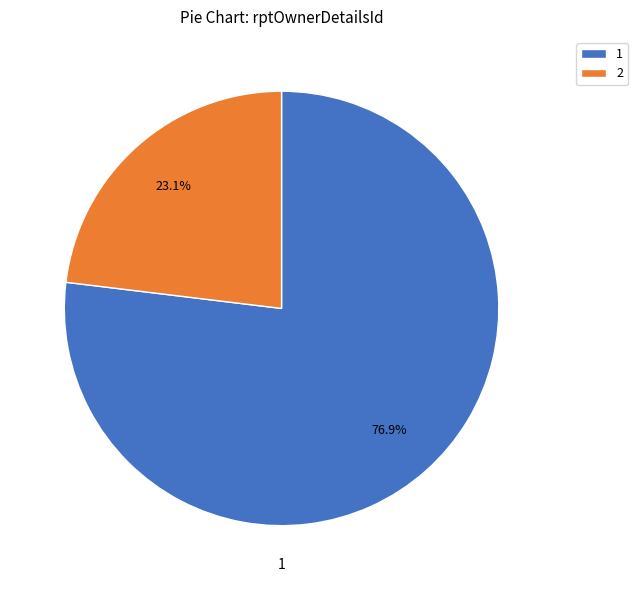

What is the majority slice?

1